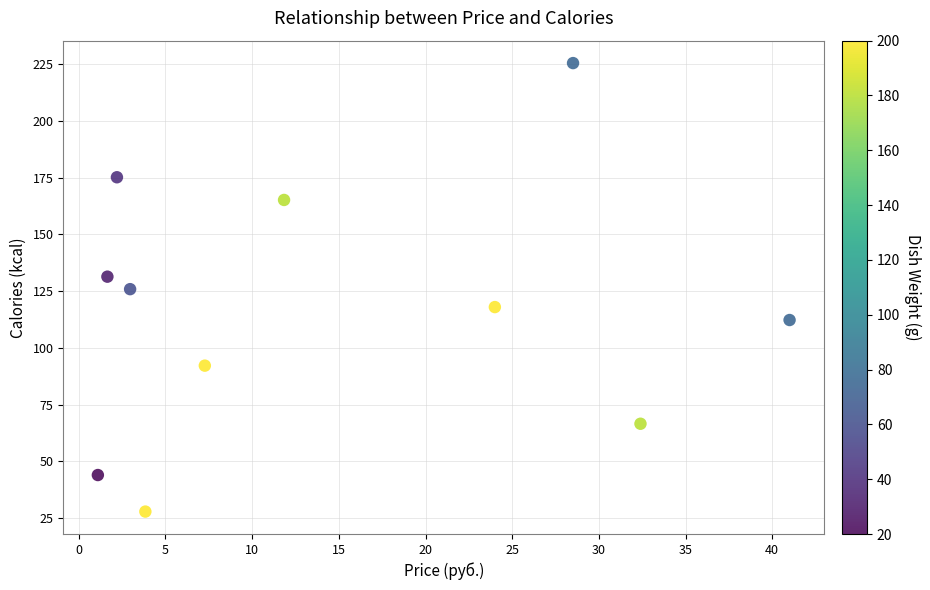

What is the average Y value?

116.7